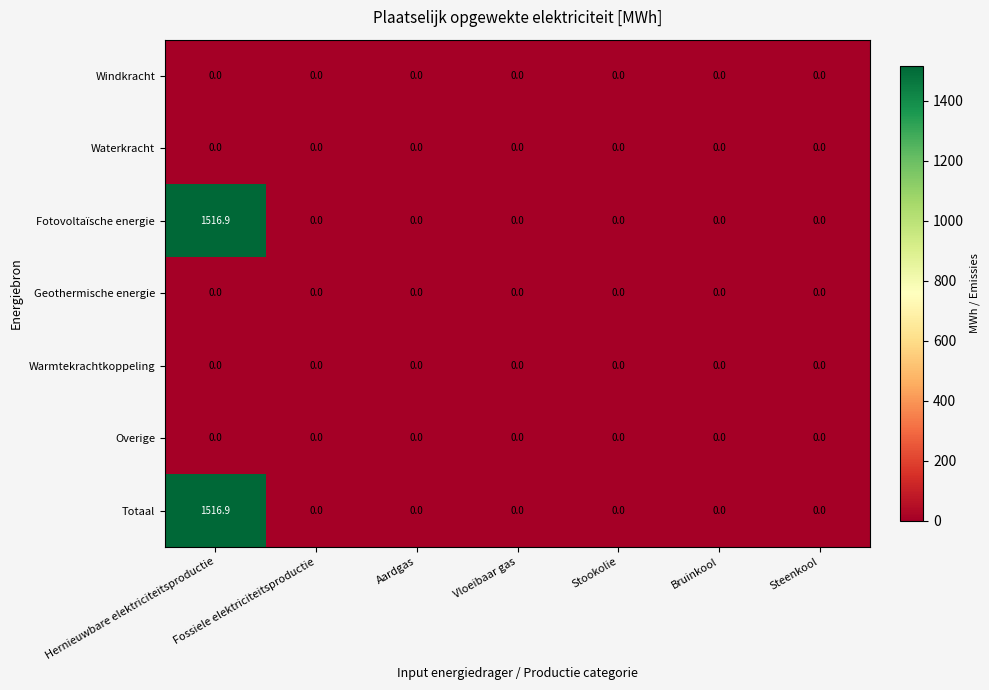

Is it true that Geothermische energie equals 0.0 at Stookolie?

True